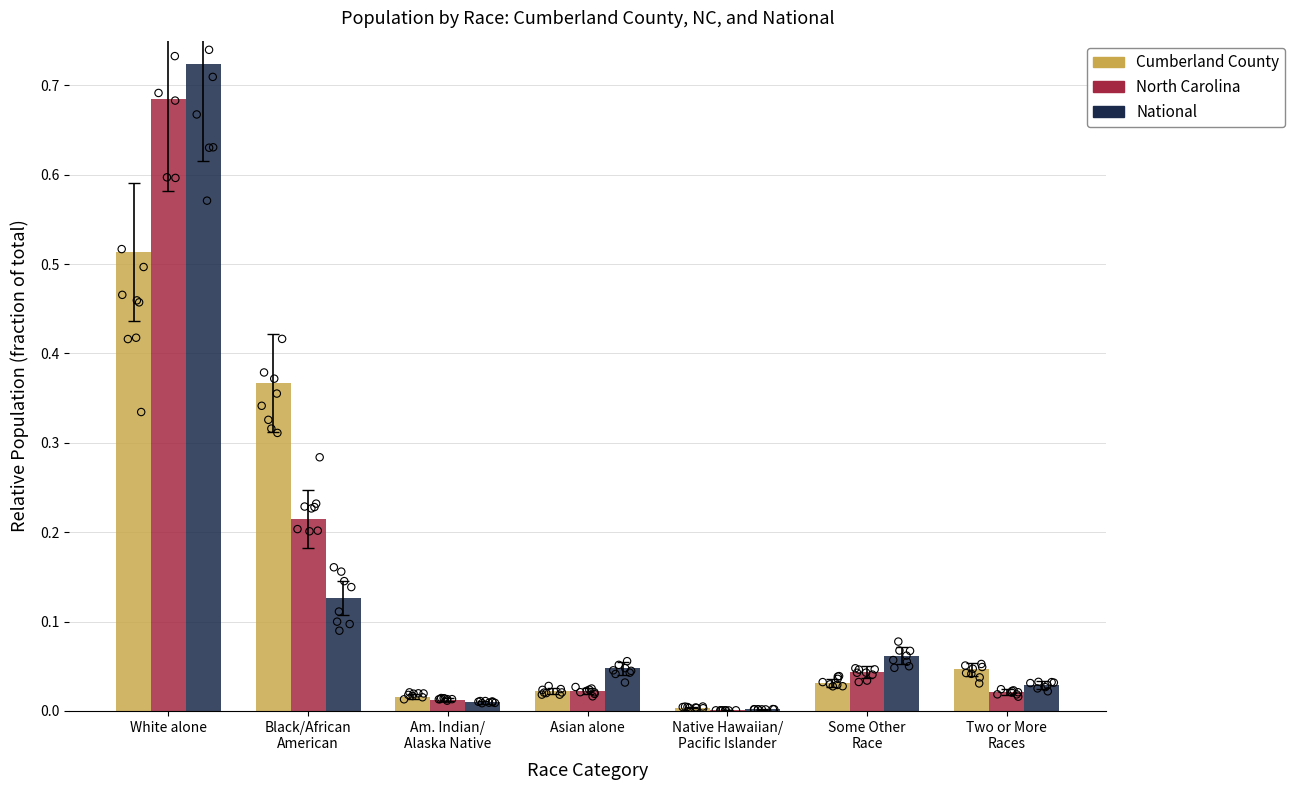

At how many categories does at least one series exceed 0?

7